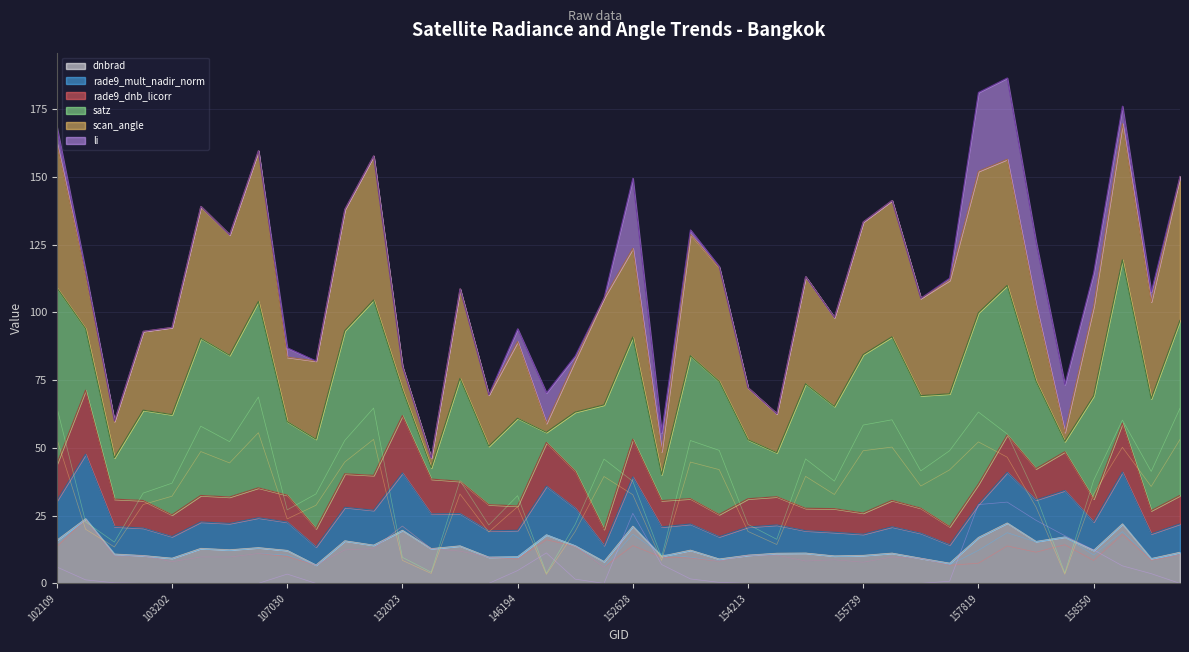

Which category has the highest value in the rade9_dnb_licorr series?

102352